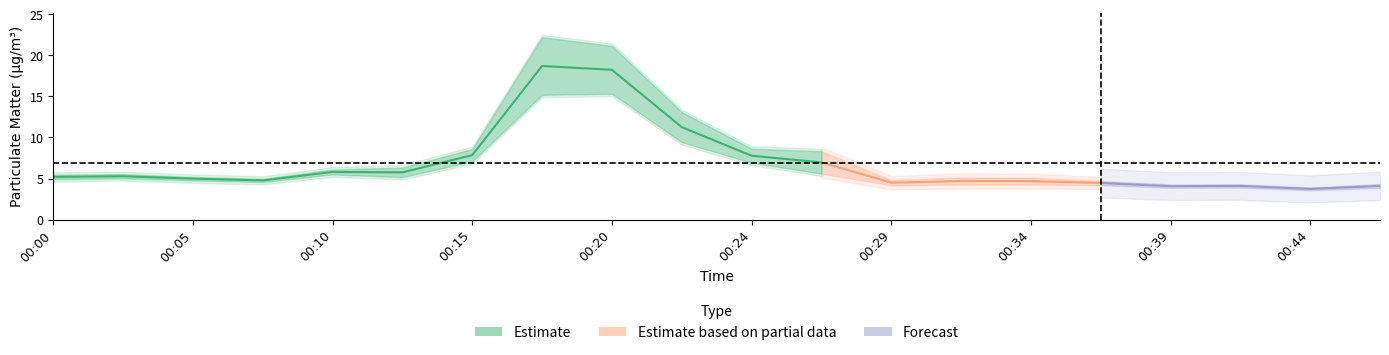

Where does the P2 series first go above 4?

00:00